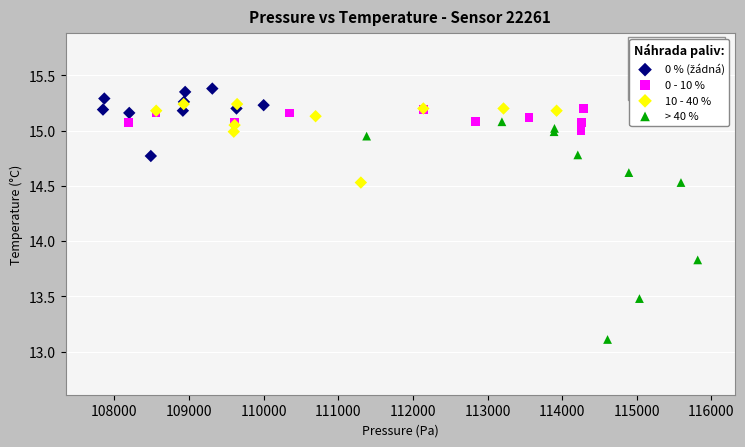

Which series has the widest spread of Y values?

> 40 %